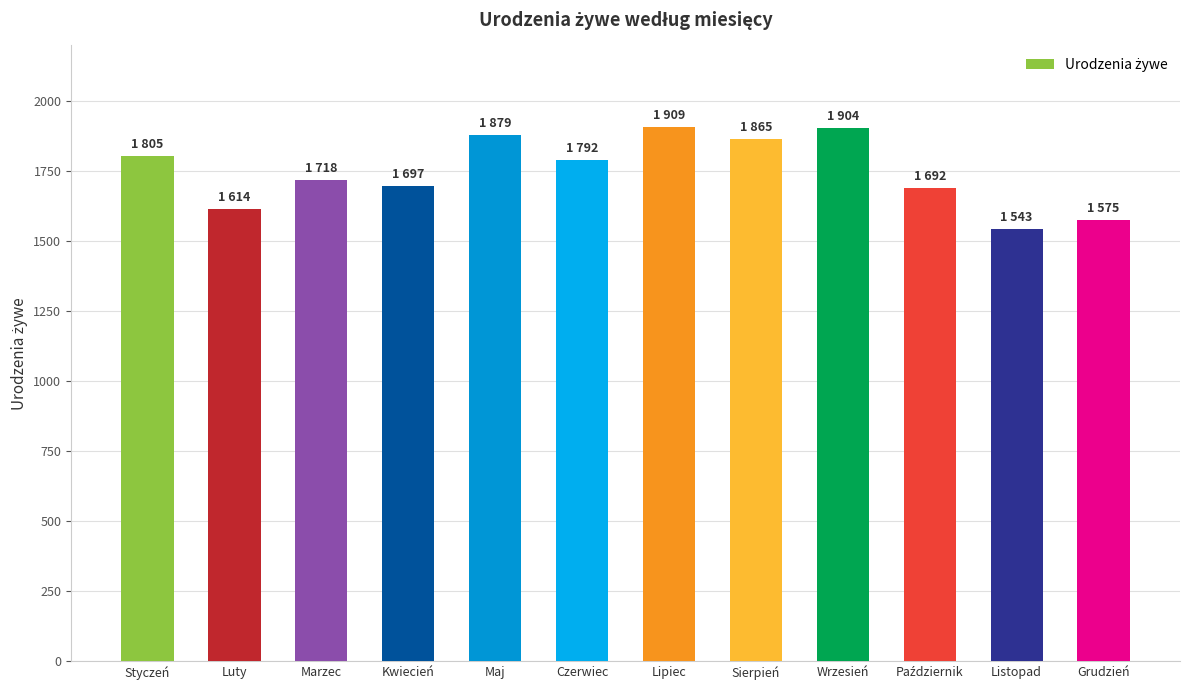

Does the chart contain any negative values?

No